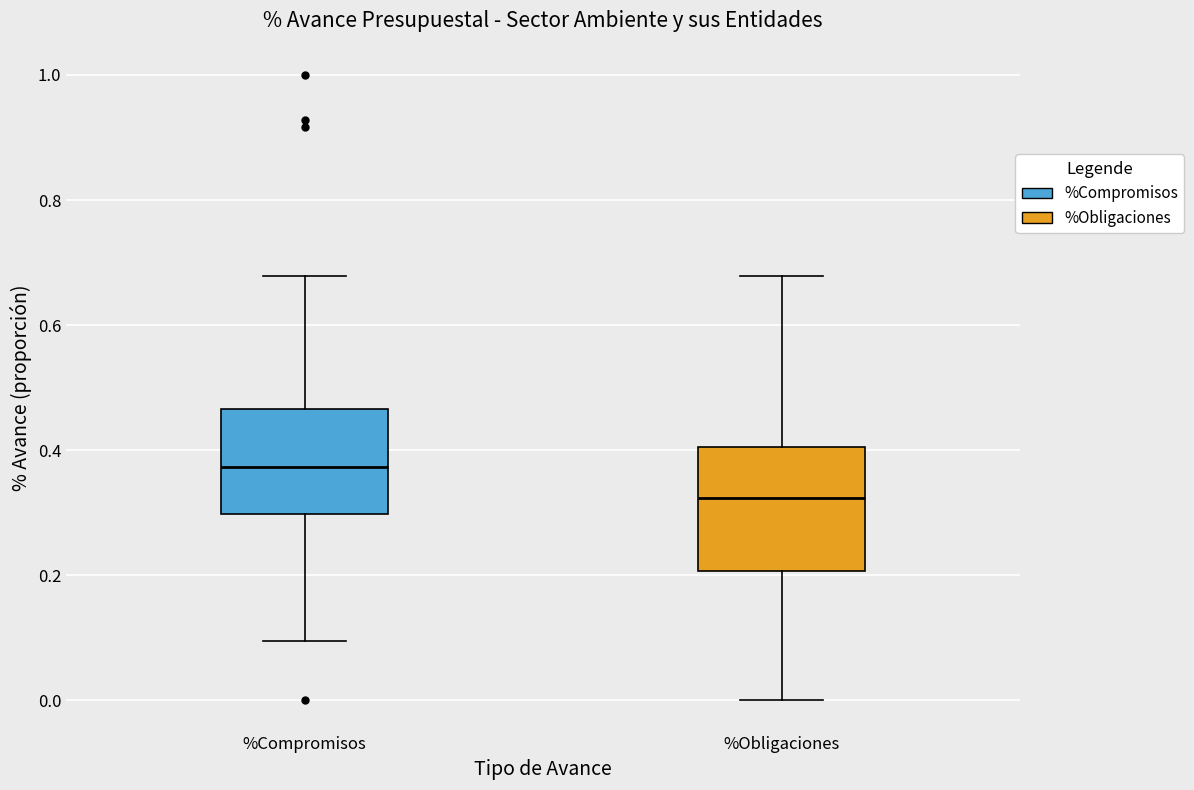

Comparing the boxes themselves (not the whiskers), which one is the tallest?

%Obligaciones